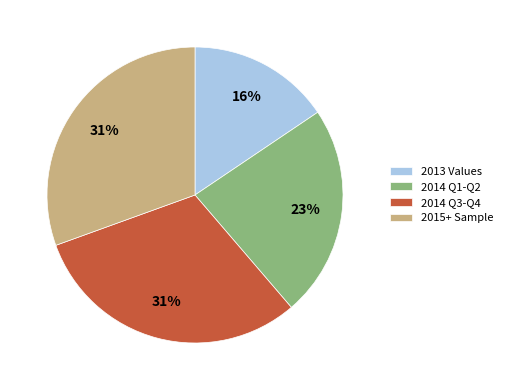

What is the smallest slice in the pie chart?

2013 Values